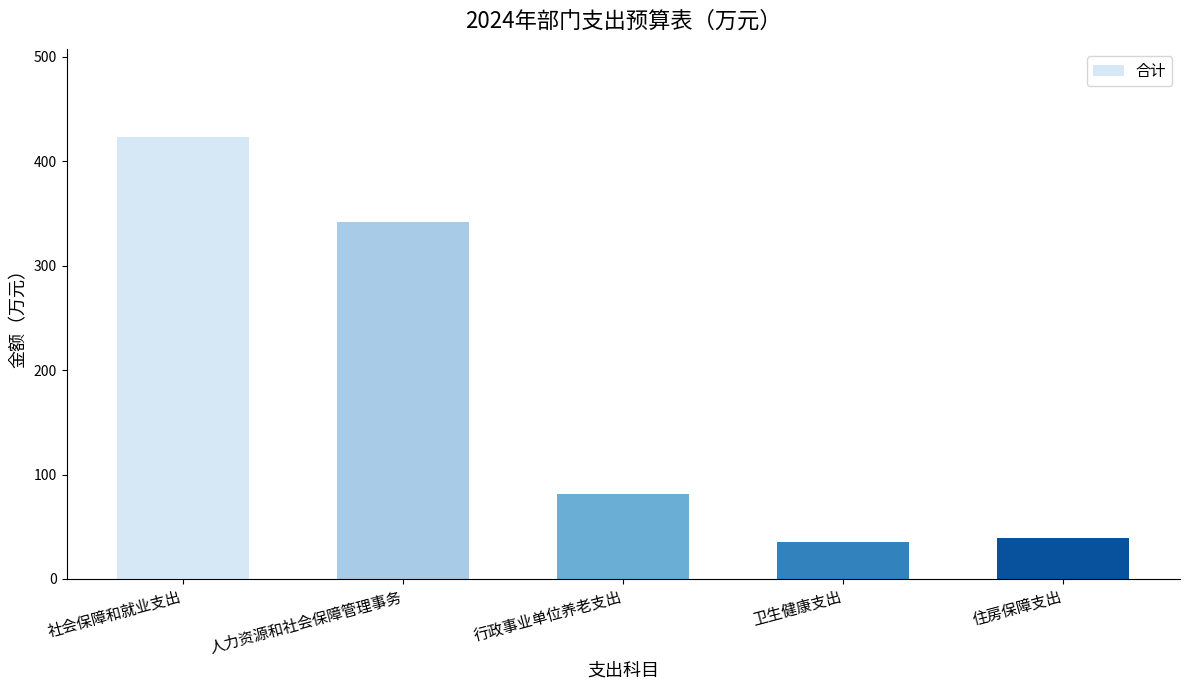

What is the change in value from 社会保障和就业支出 to 人力资源和社会保障管理事务?

-81.2